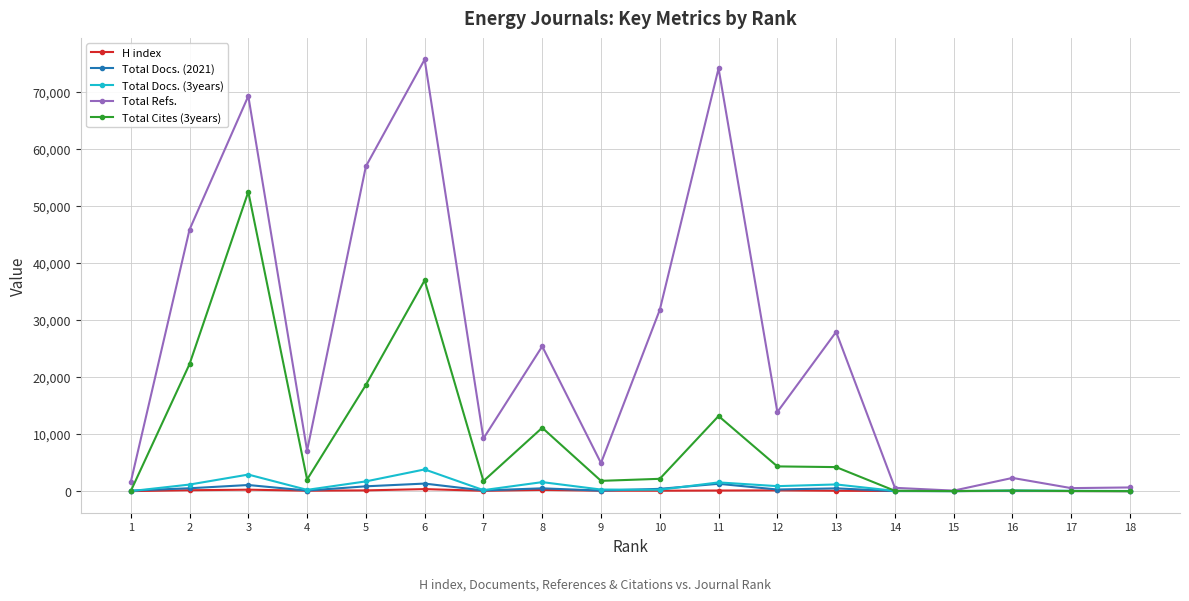

What is the sum of the Total Docs. (3years) values at 10 and 9?

523